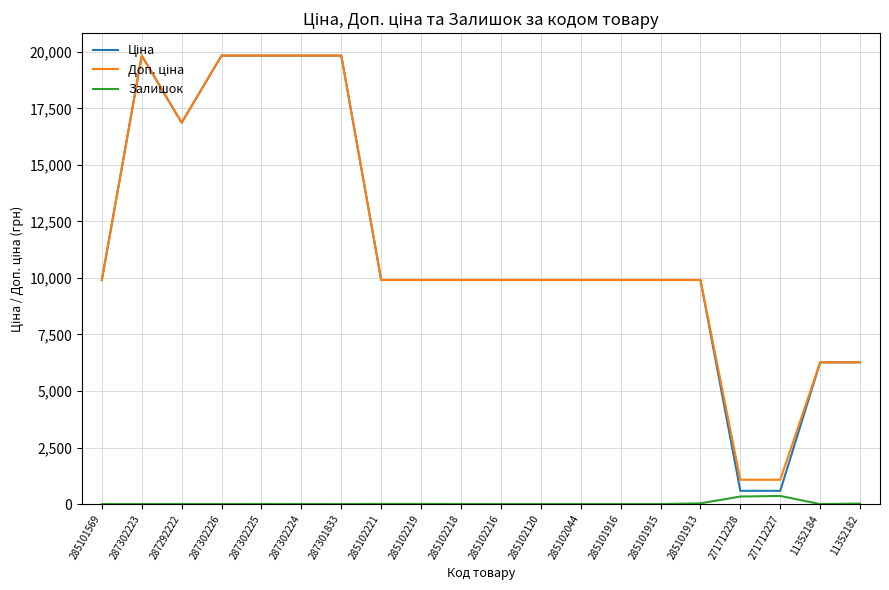

What is the greatest value displayed?

19831.1